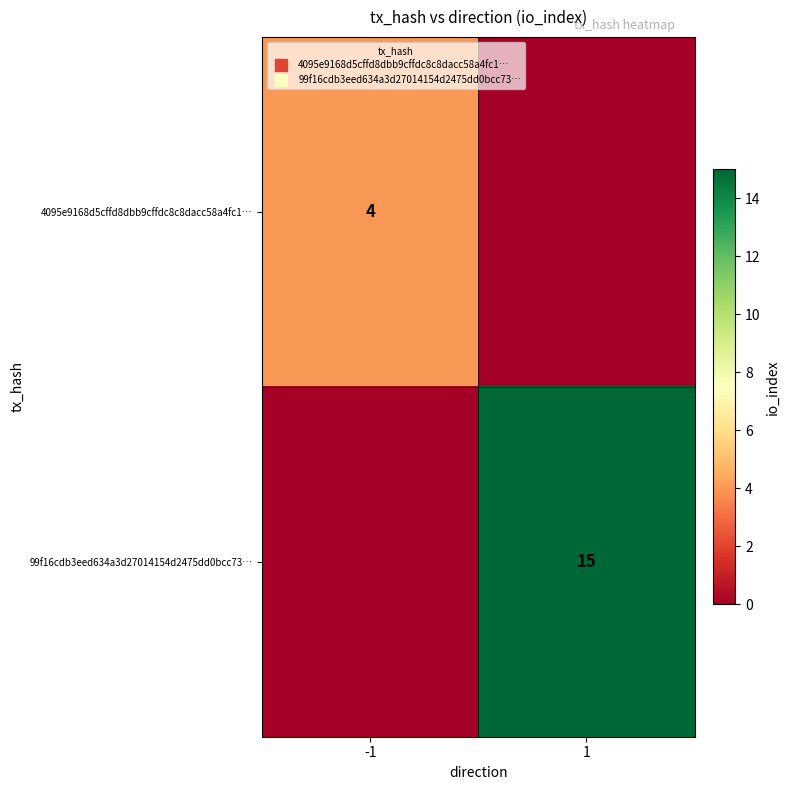

At which label does 99f16cdb3eed634a3d27014154d2475dd0bcc73… reach its minimum?

-1